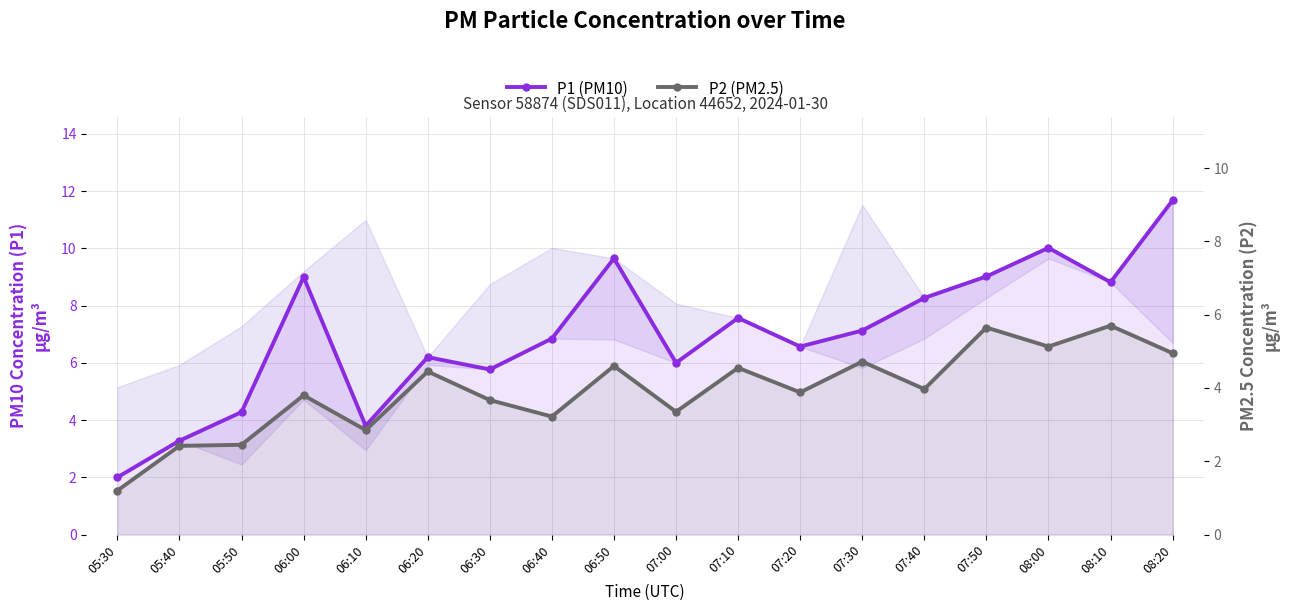

What is the spread (max minus min) of values at 05:30?

0.8